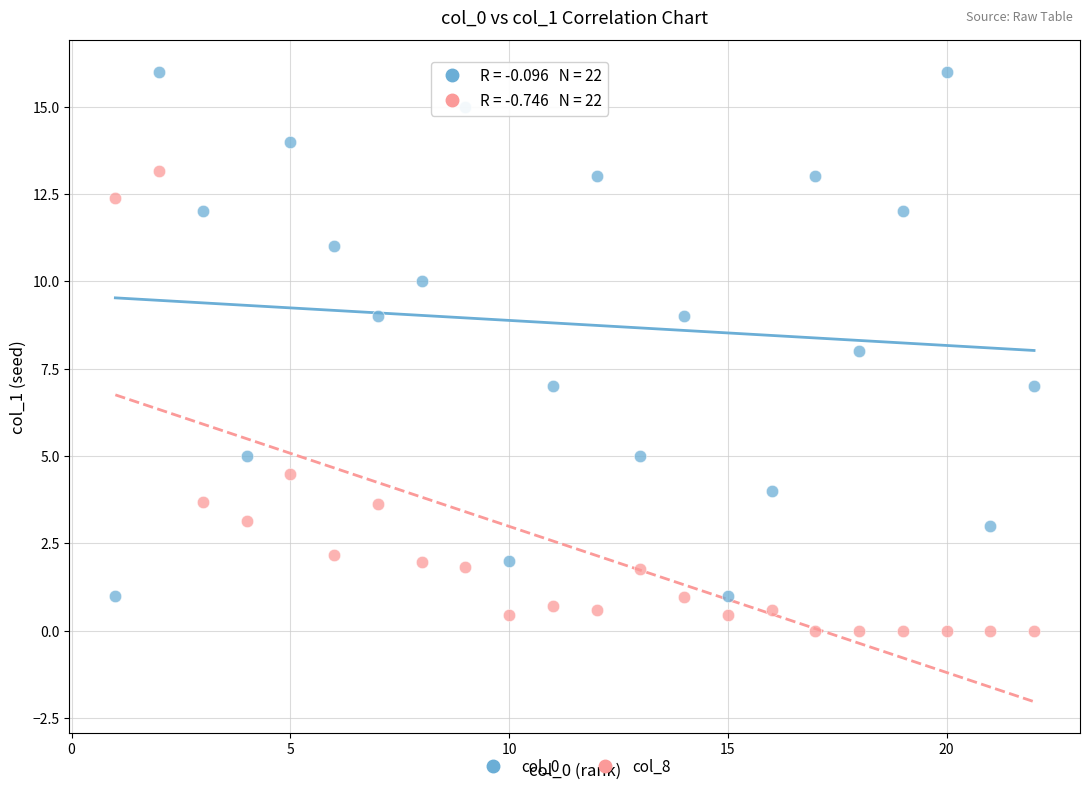

Across all data points, what is the range of X values (max minus min)?

21.0